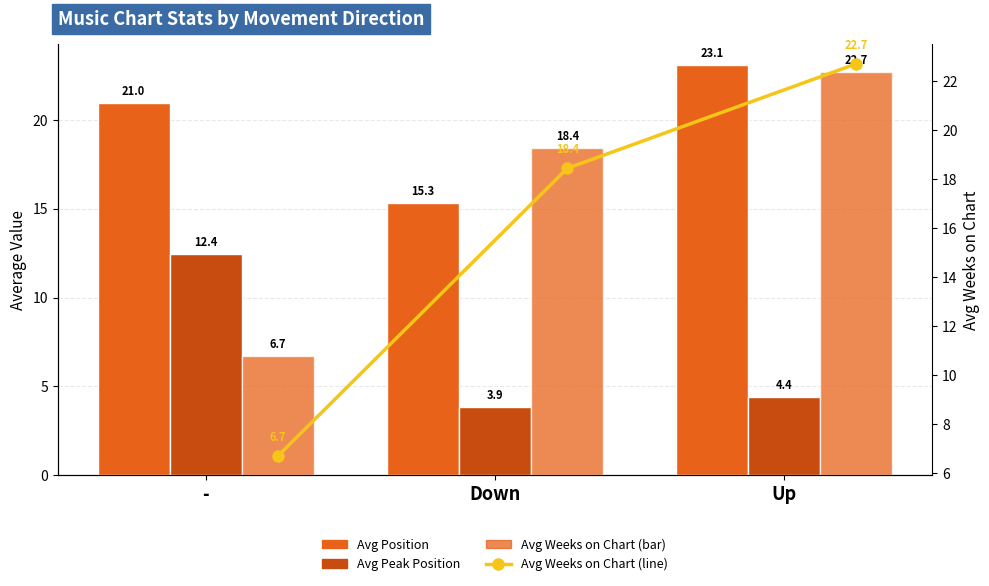

Which series has the largest range (max minus min)?

Avg Weeks on Chart